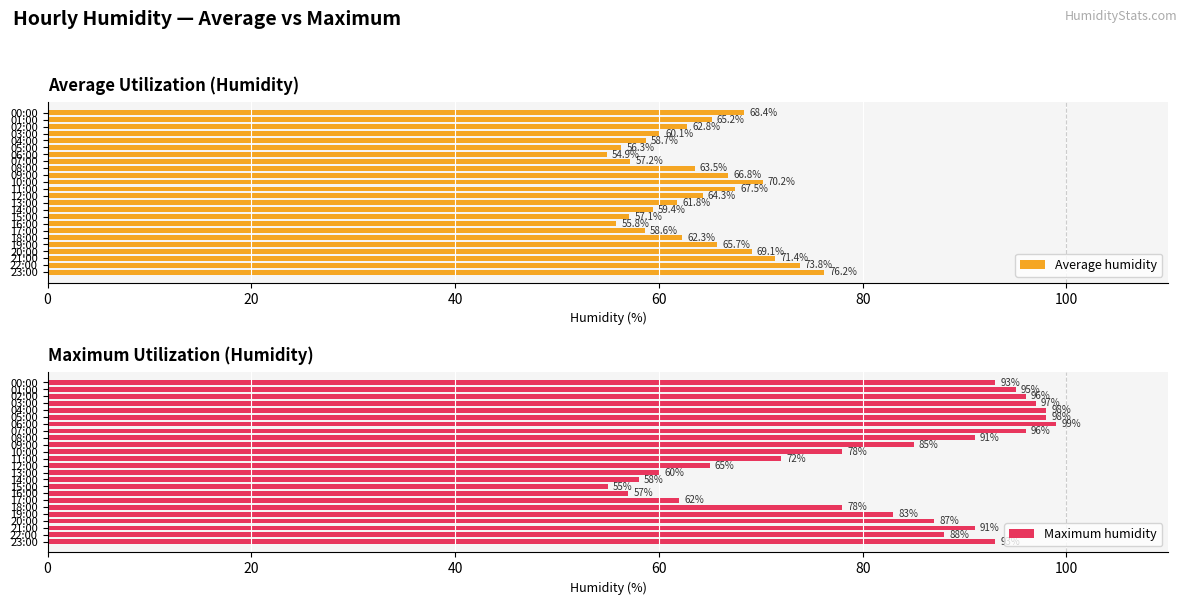

Reading left to right, list all the values displayed in this chart.

Average humidity: 68.4	65.2	62.8	60.1	58.7	56.3	54.9	57.2	63.5	66.8	70.2	67.5	64.3	61.8	59.4	57.1	55.8	58.6	62.3	65.7	69.1	71.4	73.8	76.2
Maximum humidity: 93.0	95.0	96.0	97.0	98.0	98.0	99.0	96.0	91.0	85.0	78.0	72.0	65.0	60.0	58.0	55.0	57.0	62.0	78.0	83.0	87.0	91.0	88.0	93.0